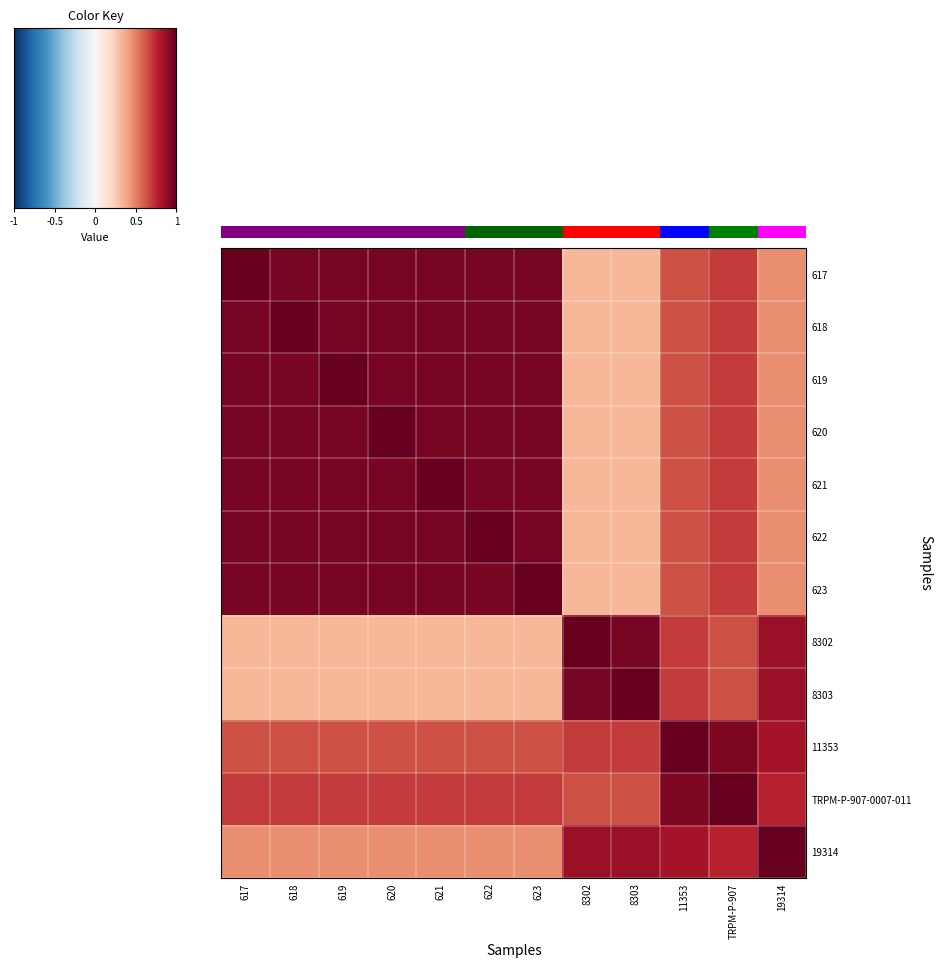

Is the value of 8302 at 623 greater than the value of 623 at 622?

No